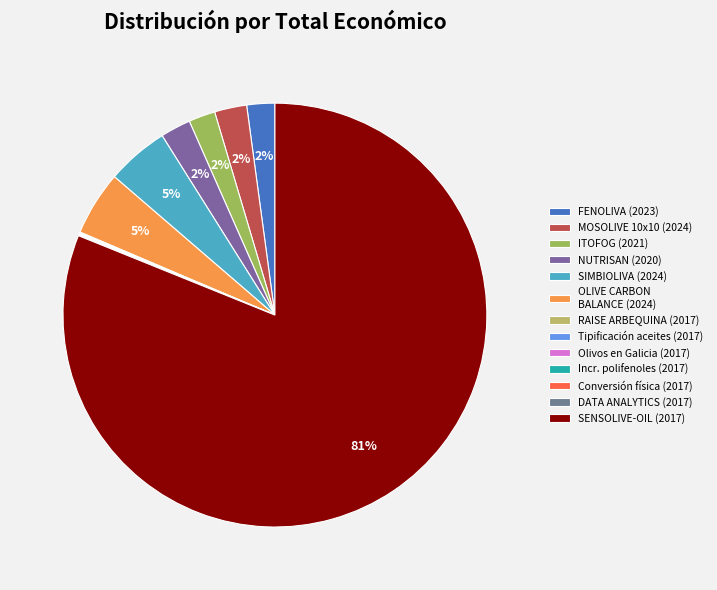

Count the number of slices in the pie.

13